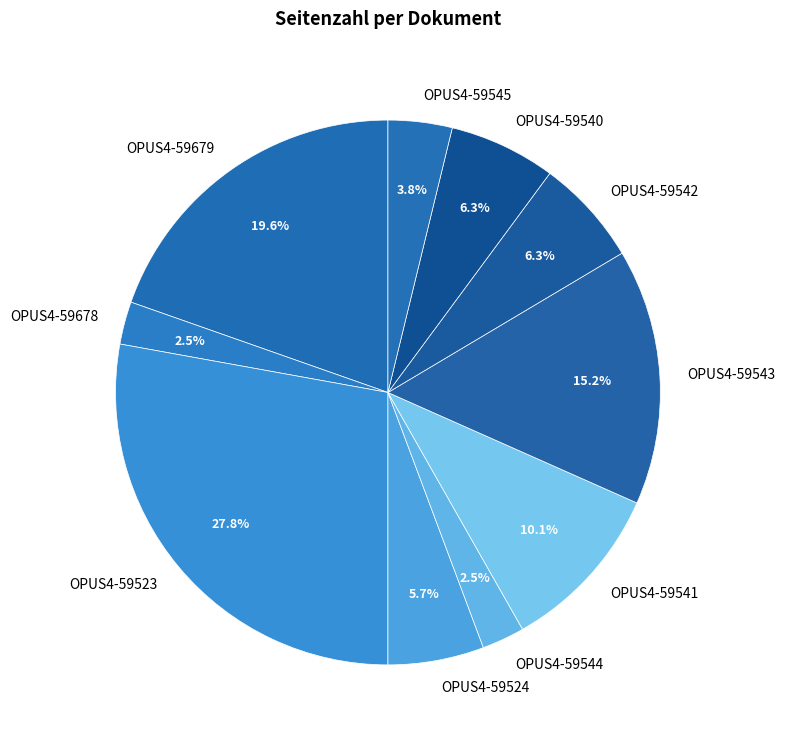

Combined, do OPUS4-59544 and OPUS4-59540 account for over 50%?

No